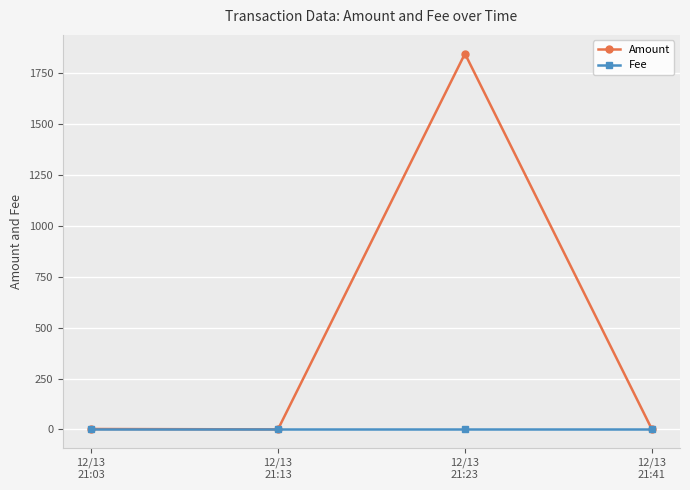

How many interior local peaks does the Amount series have?

1